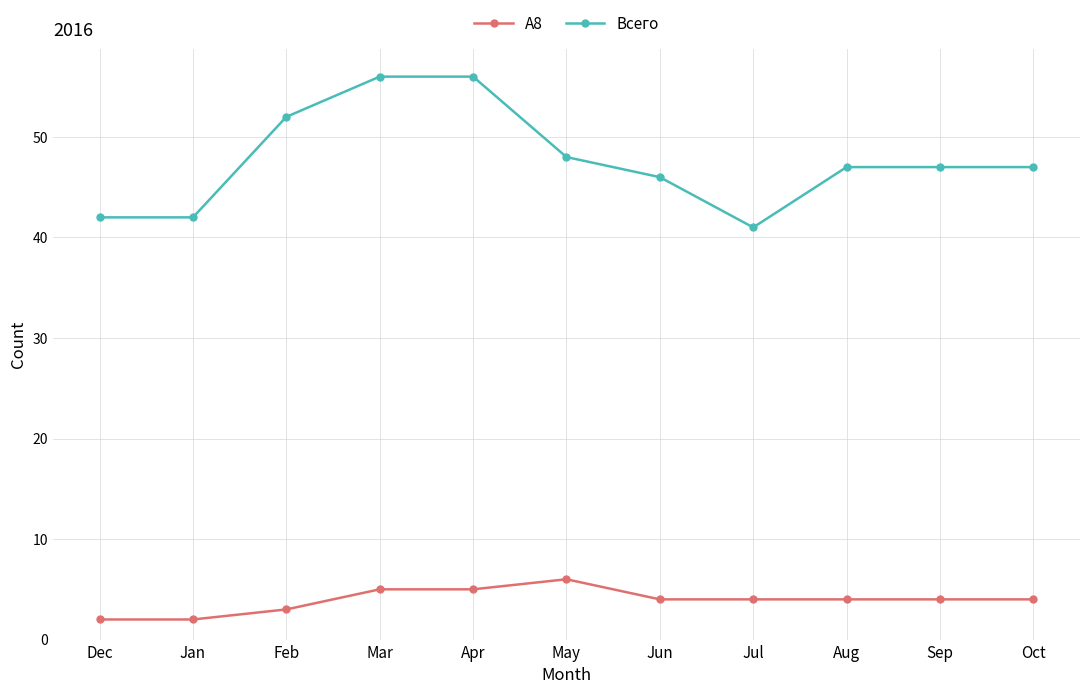

Reading left to right, what are all the values shown in this chart?

A8: Dec=2	Jan=2	Feb=3	Mar=5	Apr=5	May=6	Jun=4	Jul=4	Aug=4	Sep=4	Oct=4
Всего: Dec=42	Jan=42	Feb=52	Mar=56	Apr=56	May=48	Jun=46	Jul=41	Aug=47	Sep=47	Oct=47